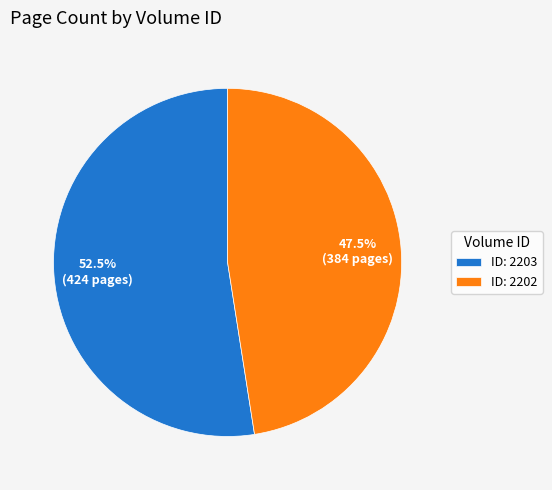

Is the sum of ID: 2202 and ID: 2203 greater than half?

Yes